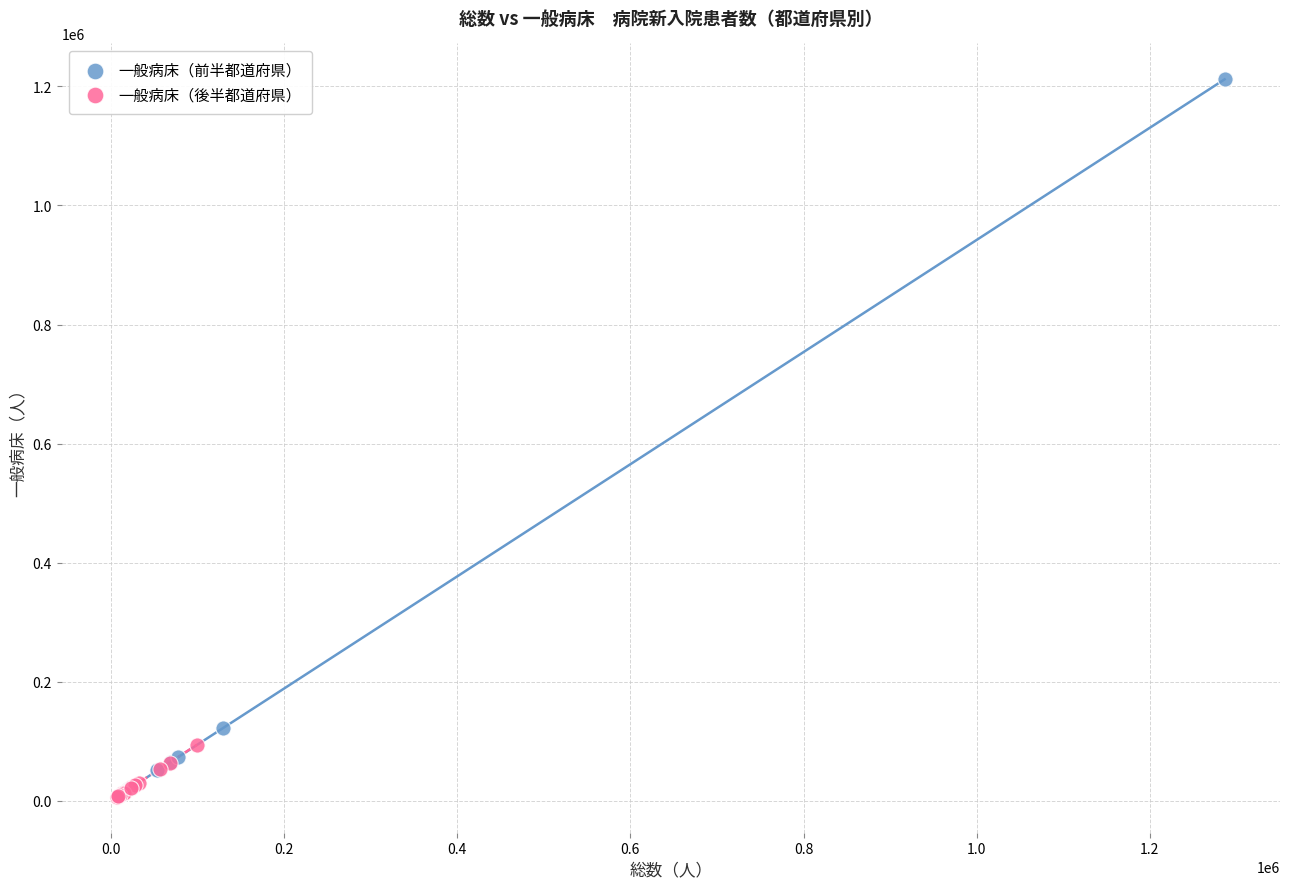

Which series contains the highest Y value?

一般病床（前半都道府県）